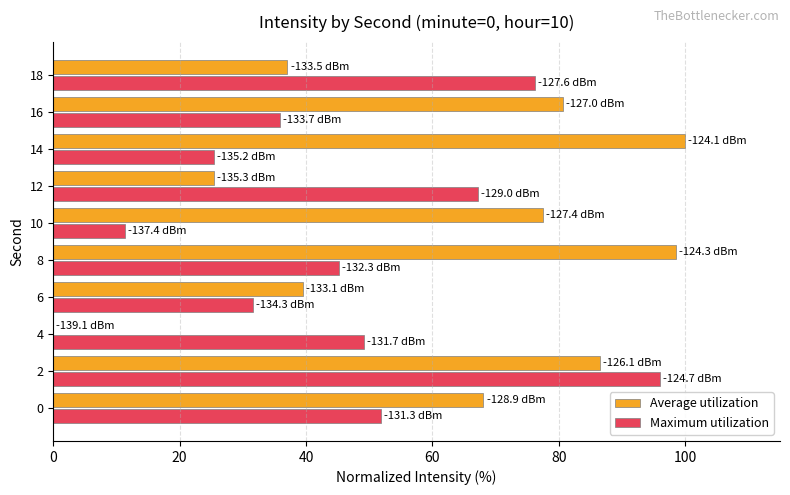

Is it true that Maximum utilization equals 31.5 at 6?

True